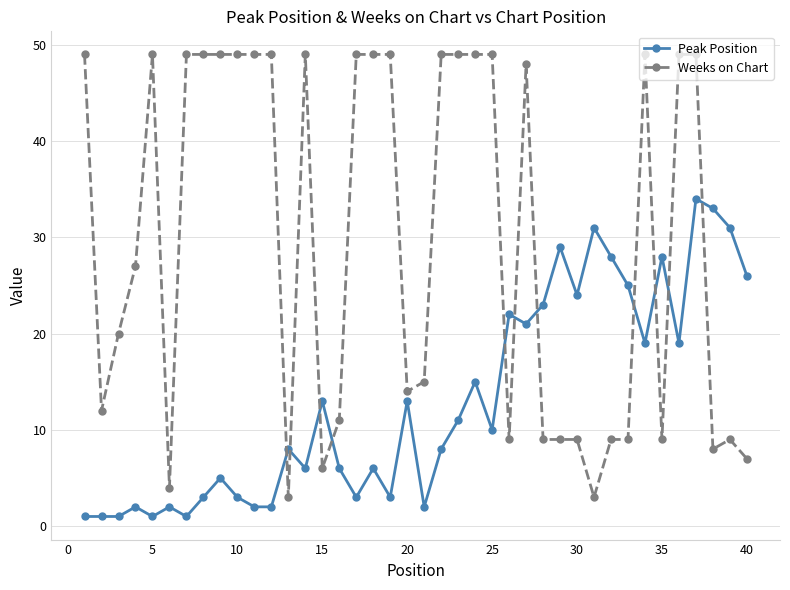

Which series has the largest range (max minus min)?

Weeks on Chart